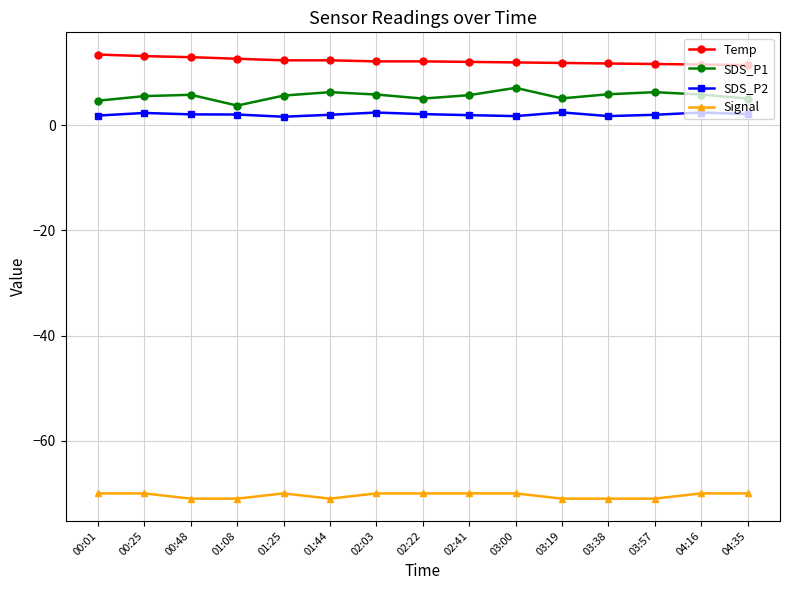

The value of SDS_P1 at 03:38 is 9.5. True or false?

False